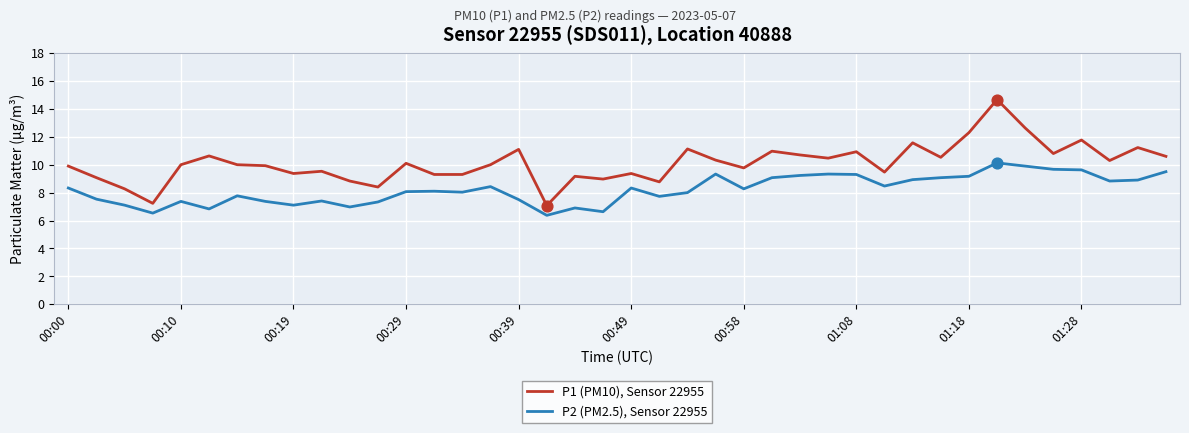

Which series has the widest spread of values?

P1 (PM10), Sensor 22955